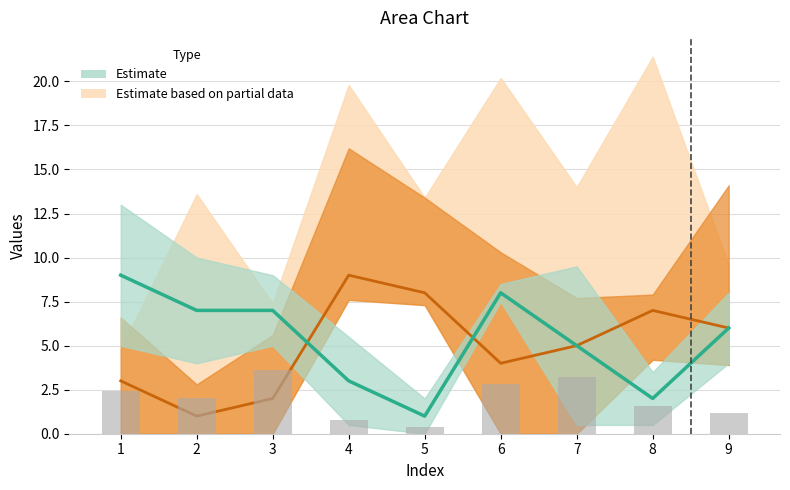

At which label is col_2 closest to 5?

7